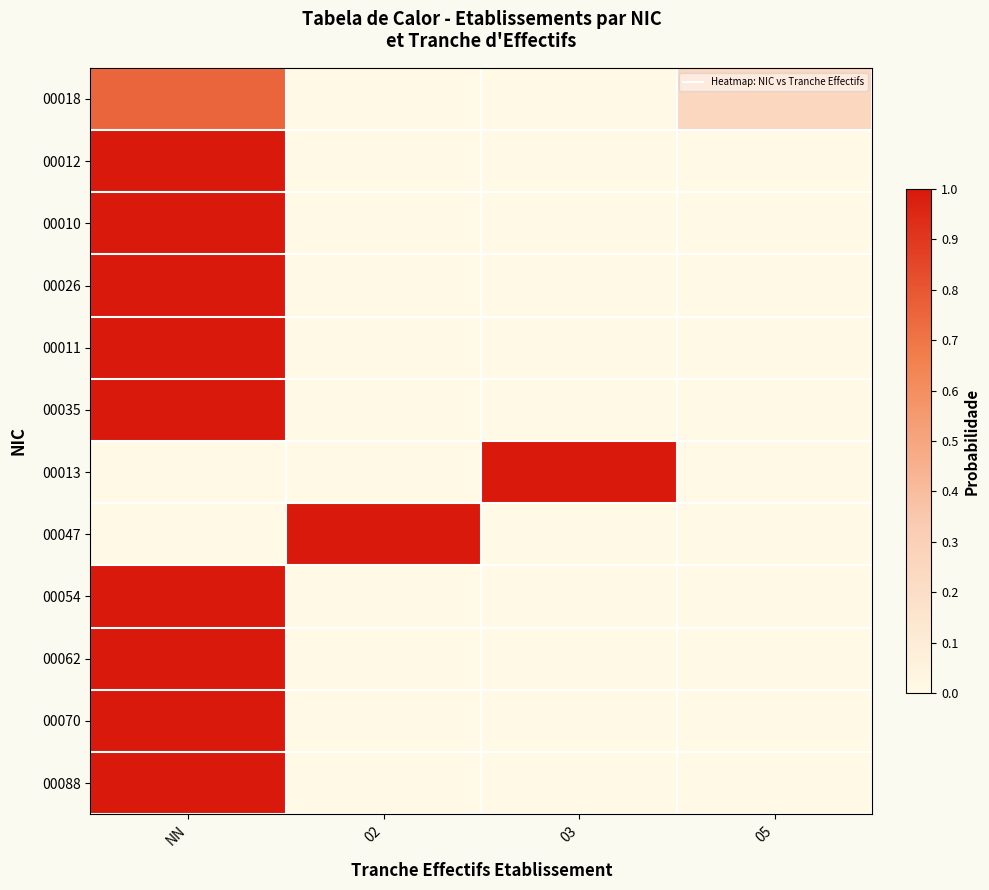

Reading left to right, what are all the values shown in this chart?

00018: NN=0.8	02=0.0	03=0.0	05=0.2
00012: NN=1.0	02=0.0	03=0.0	05=0.0
00010: NN=1.0	02=0.0	03=0.0	05=0.0
00026: NN=1.0	02=0.0	03=0.0	05=0.0
00011: NN=1.0	02=0.0	03=0.0	05=0.0
00035: NN=1.0	02=0.0	03=0.0	05=0.0
00013: NN=0.0	02=0.0	03=1.0	05=0.0
00047: NN=0.0	02=1.0	03=0.0	05=0.0
00054: NN=1.0	02=0.0	03=0.0	05=0.0
00062: NN=1.0	02=0.0	03=0.0	05=0.0
00070: NN=1.0	02=0.0	03=0.0	05=0.0
00088: NN=1.0	02=0.0	03=0.0	05=0.0